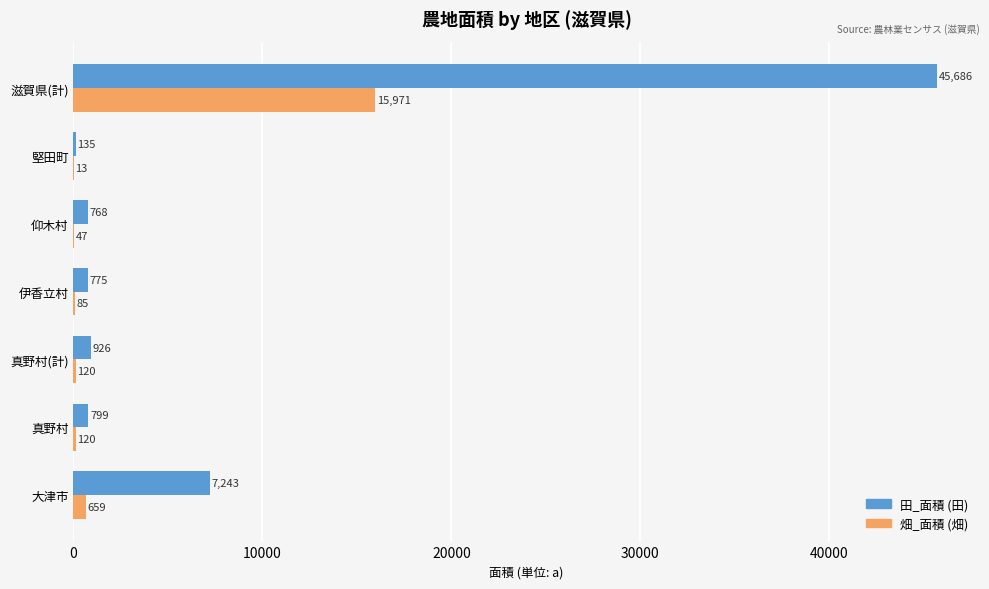

At which category is the sum across all series the highest?

滋賀県(計)